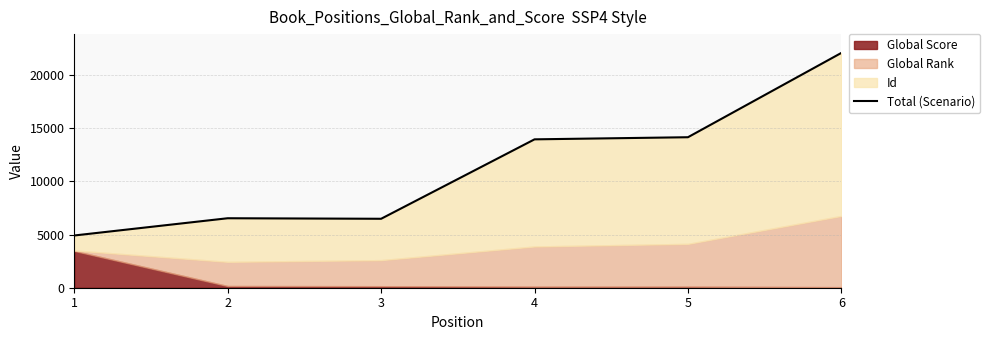

True or false: the data shows 13958 at 4.

True